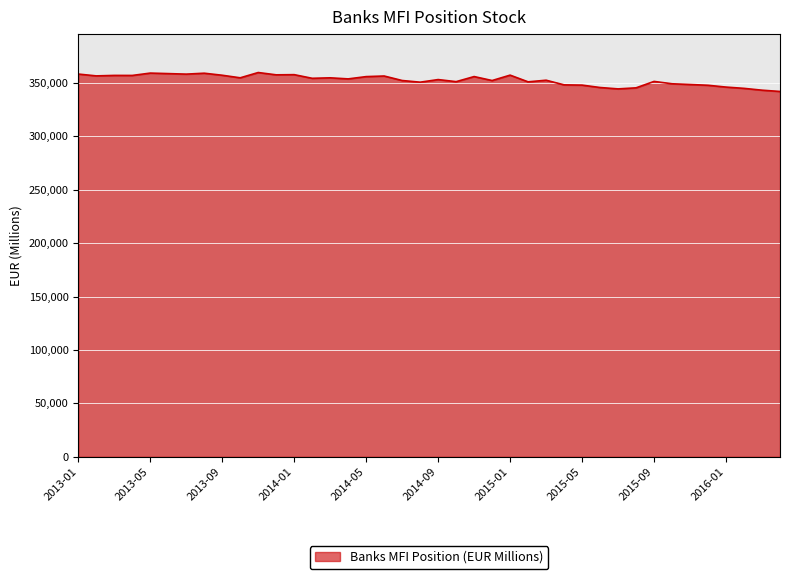

What is the difference between the maximum and minimum values?

17722